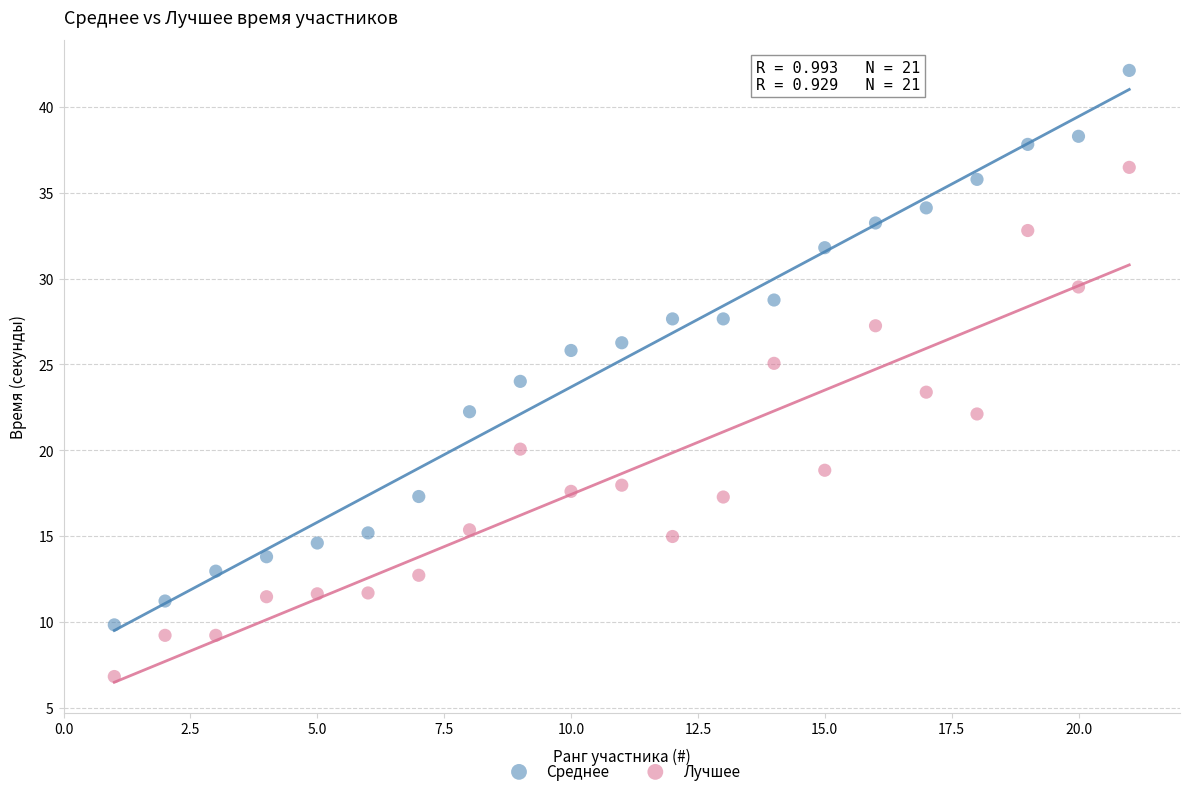

Across all data points, what is the range of X values (max minus min)?

20.0